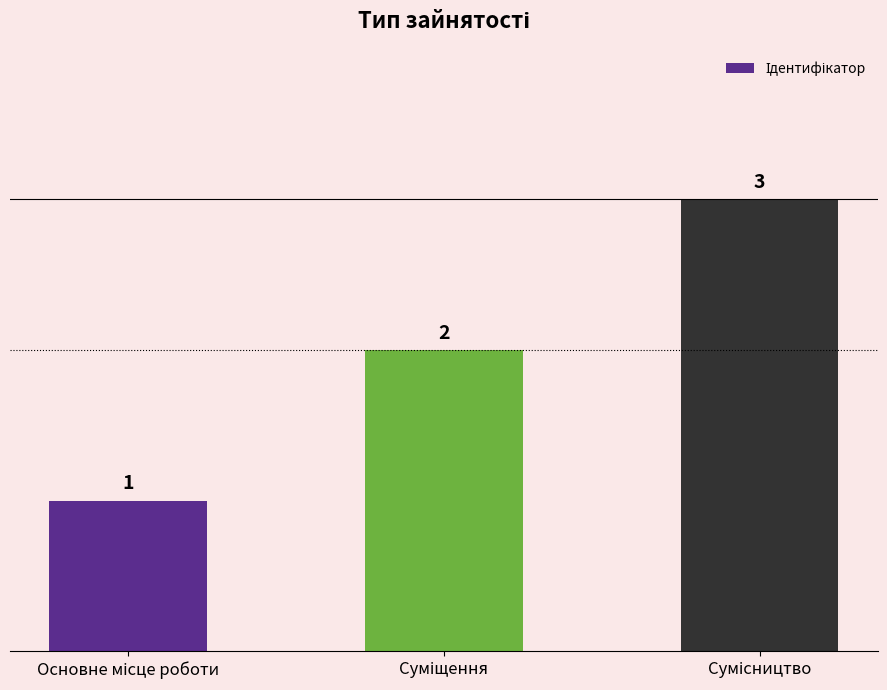

What is the value of the 1st bar from the left?

1